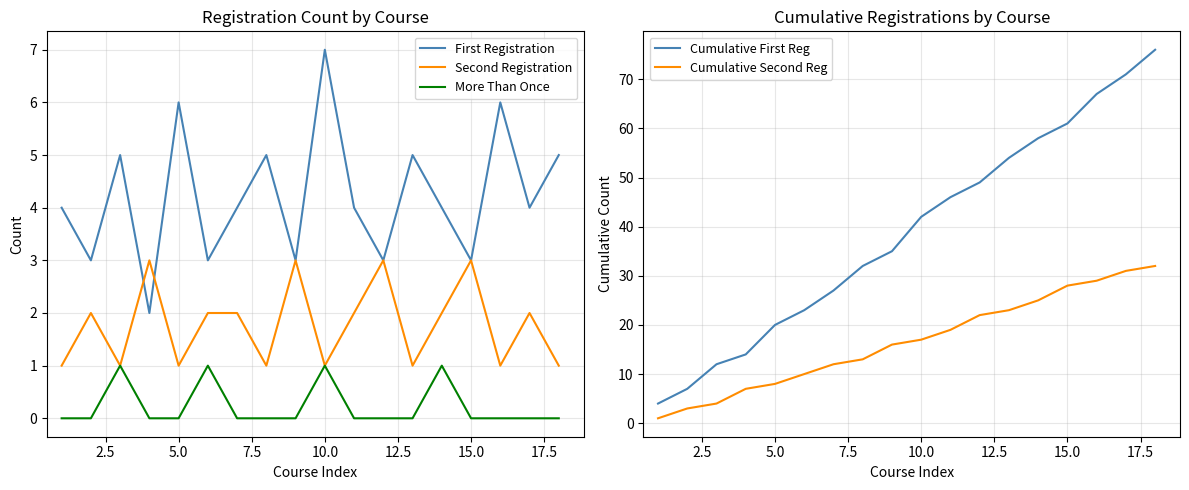

Which series has the largest total across all categories?

Cumulative First Reg